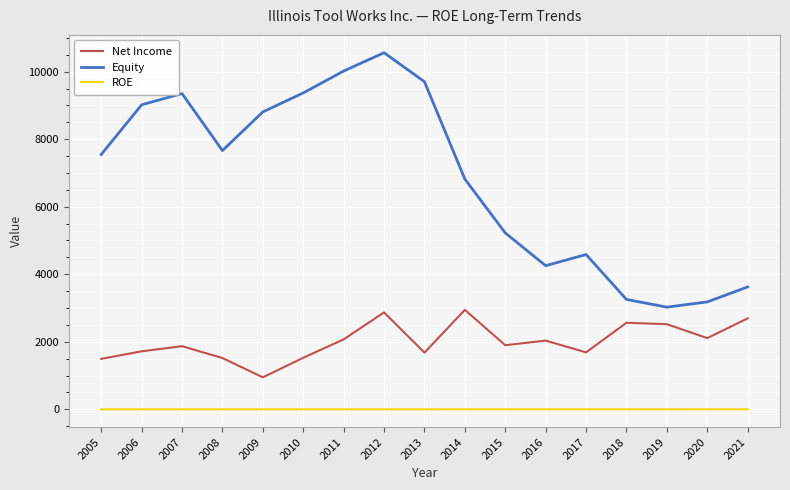

True or false: ROE has more than 1 points higher than both neighbors.

True